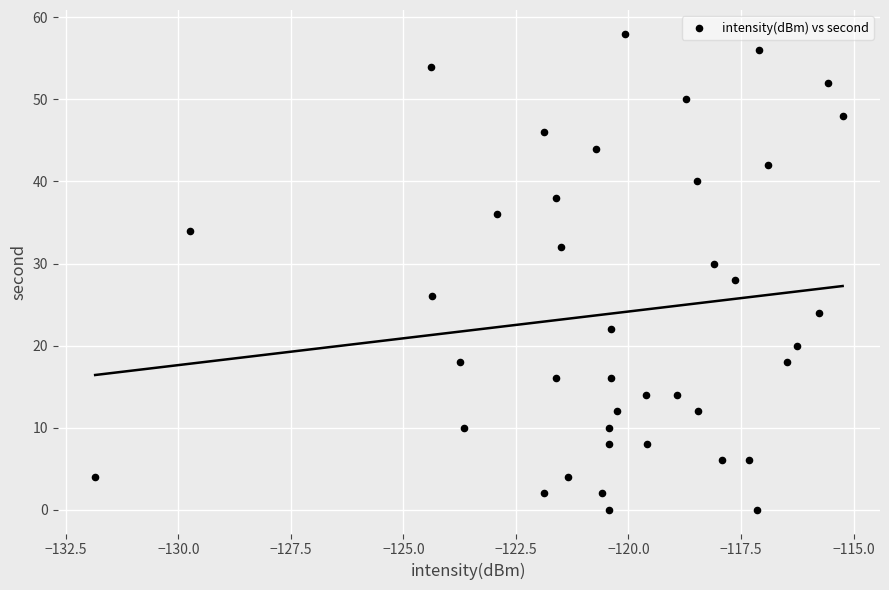

How many points are shown in the scatter plot?

40